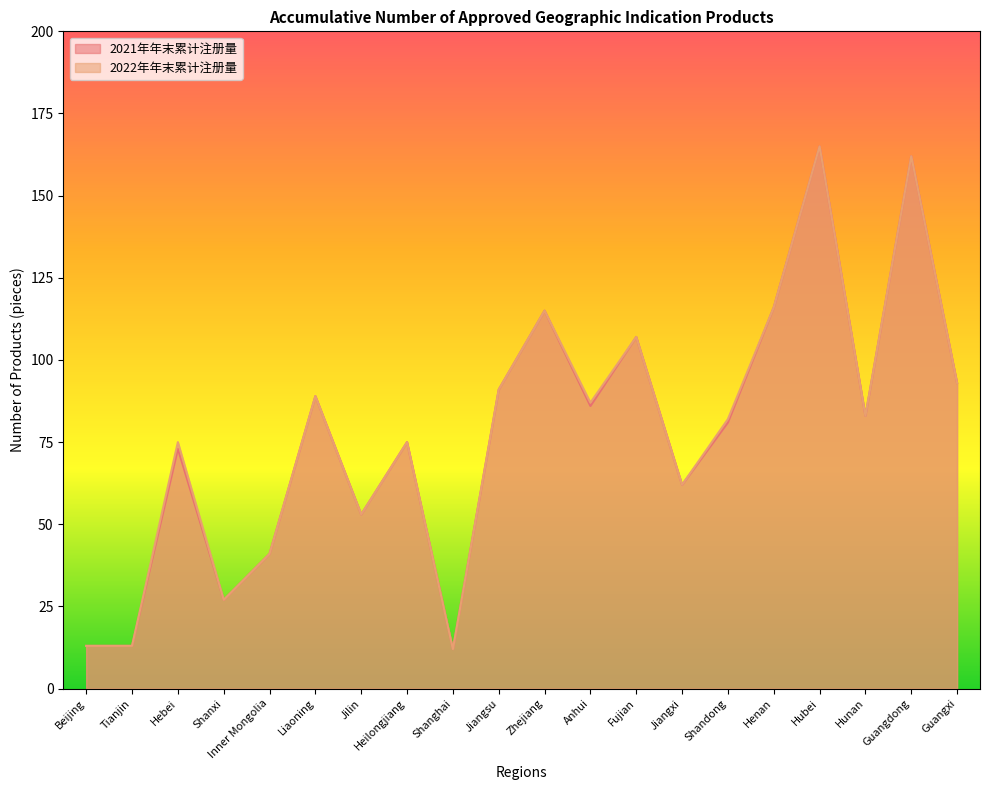

What position from the right is Jiangsu?

11